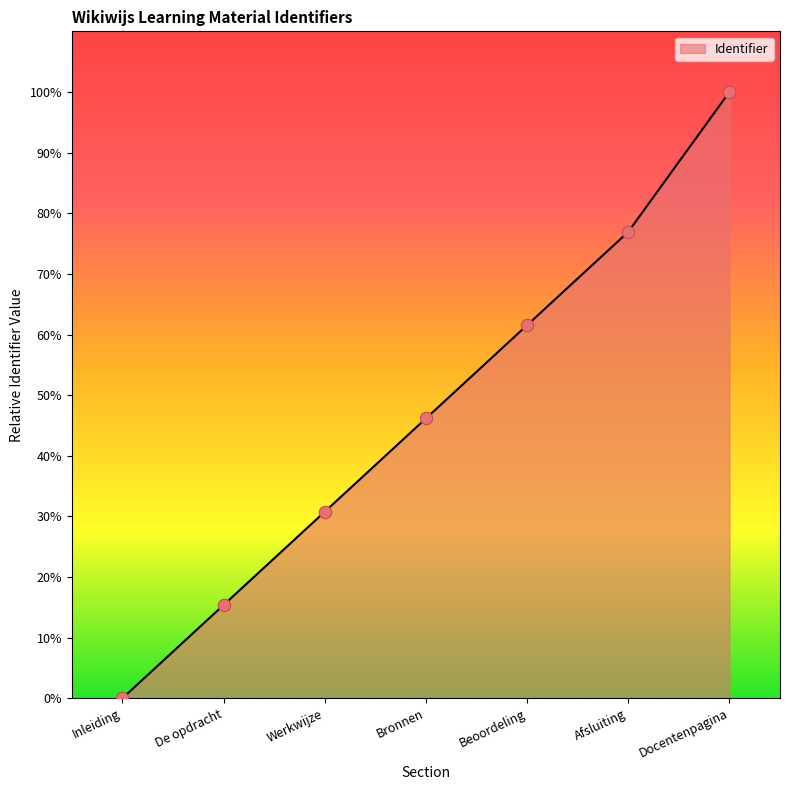

Approximately how many times larger is the value at Afsluiting compared to Docentenpagina?

0.8